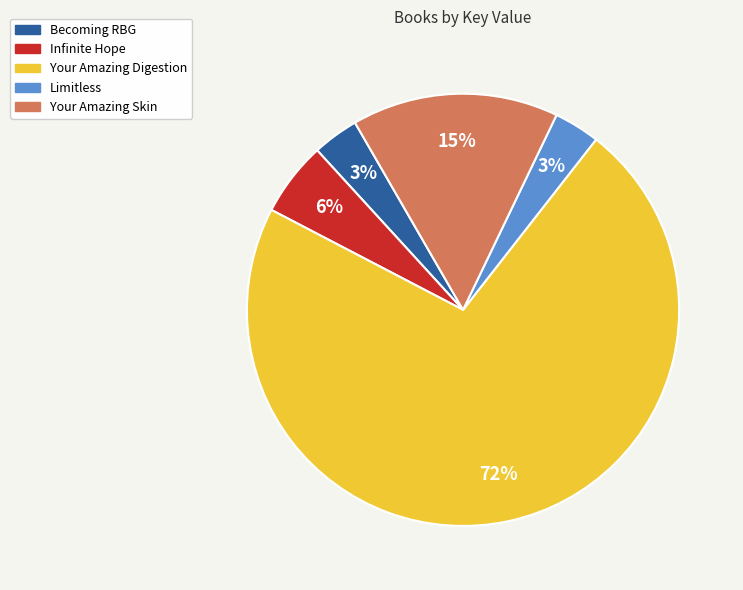

To the nearest percent, what percentage of the pie is Becoming RBG?

3%